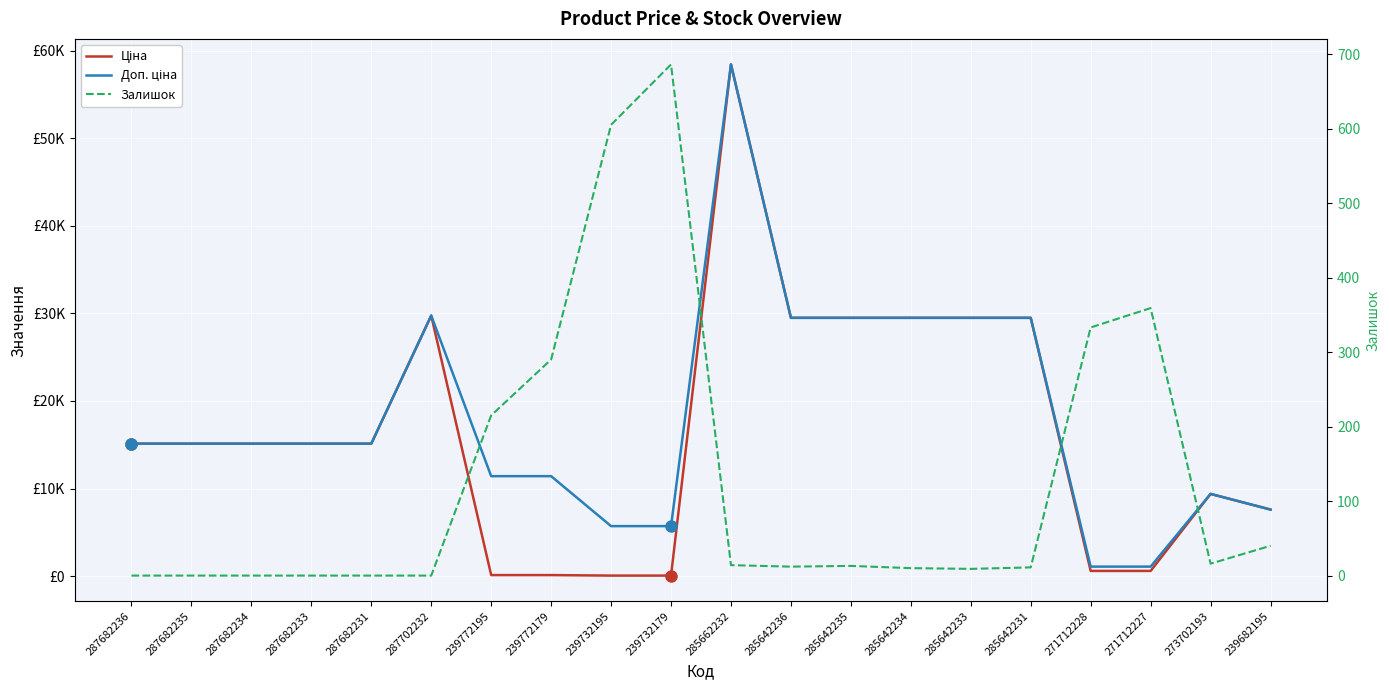

What position from the left is 273702193?

19